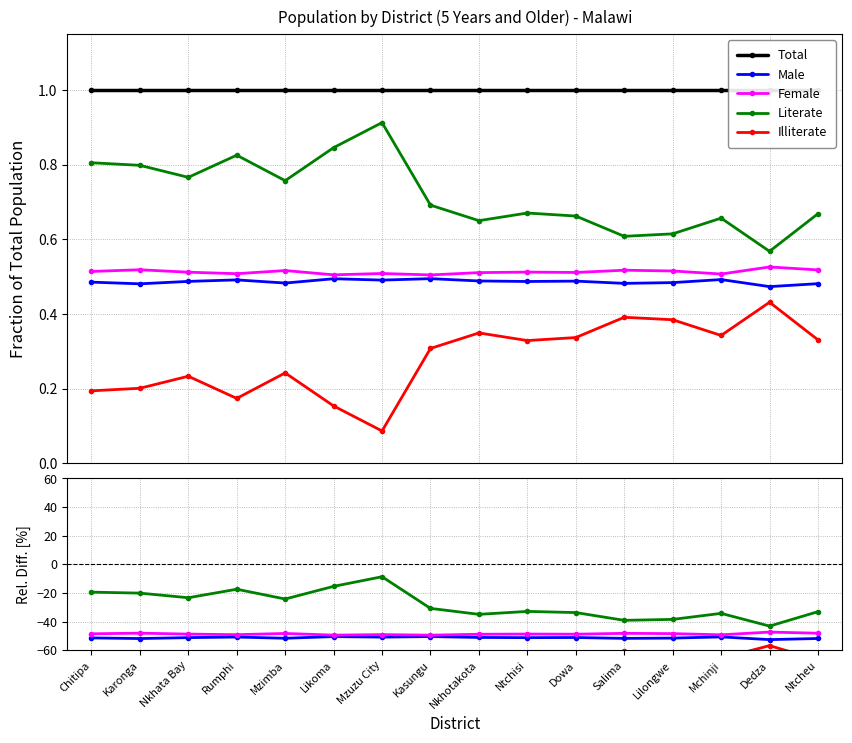

How many data points in Illiterate are above -67?

7